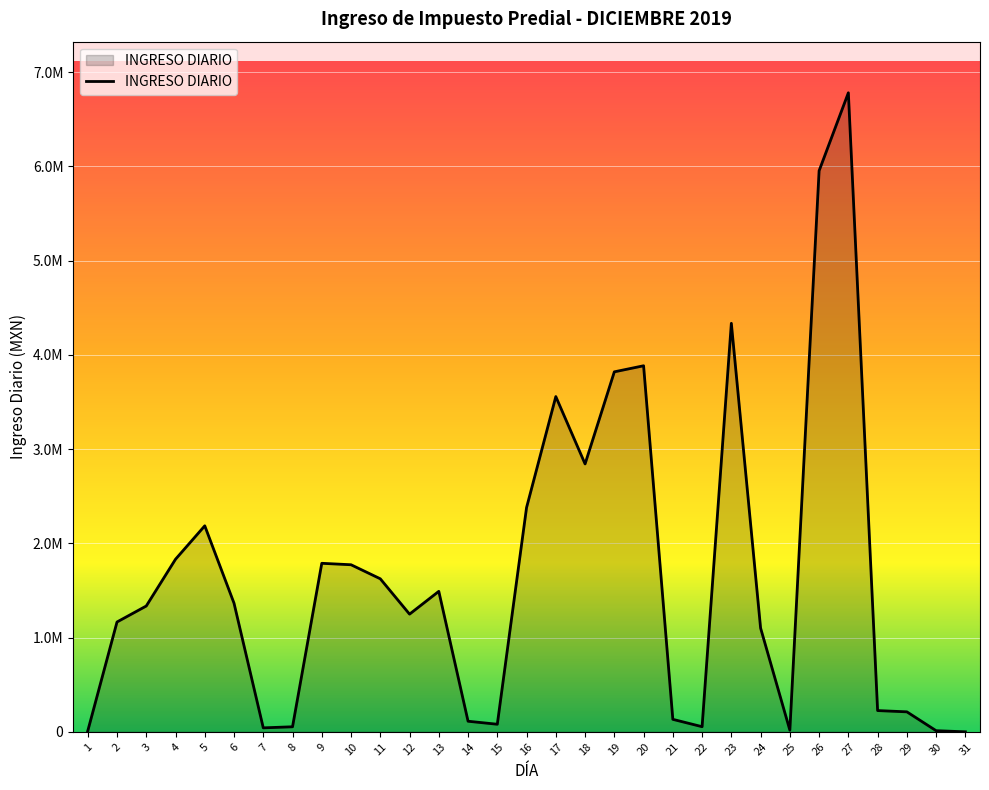

Does the chart display data point markers on the line(s)?

No